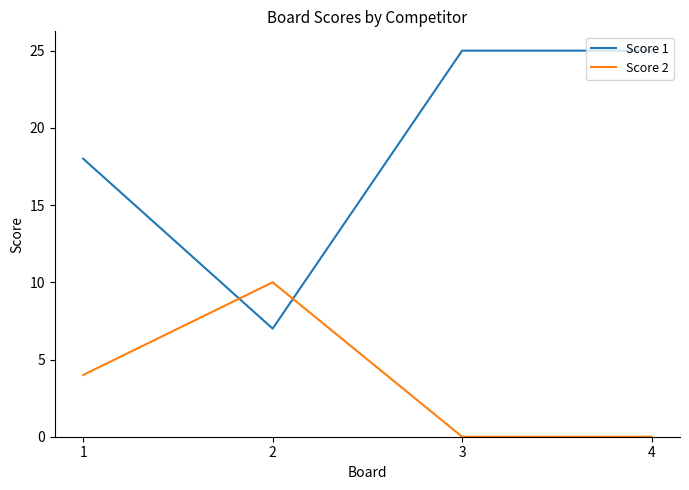

Between which two adjacent categories do Score 1 and Score 2 first intersect?

1 and 2